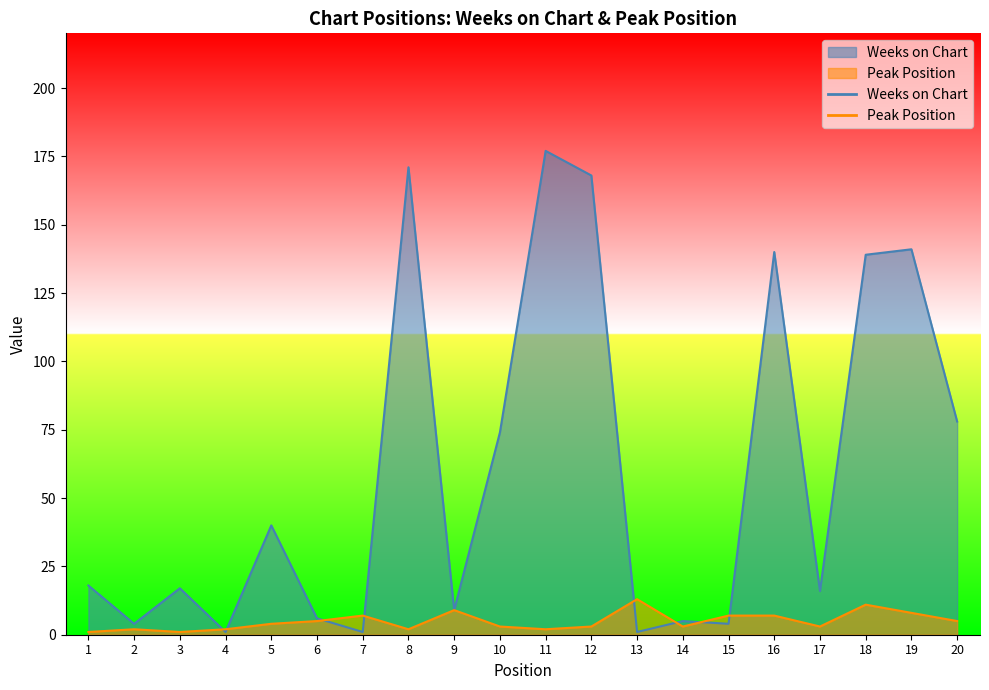

What is the sum of all Peak Position values?

98